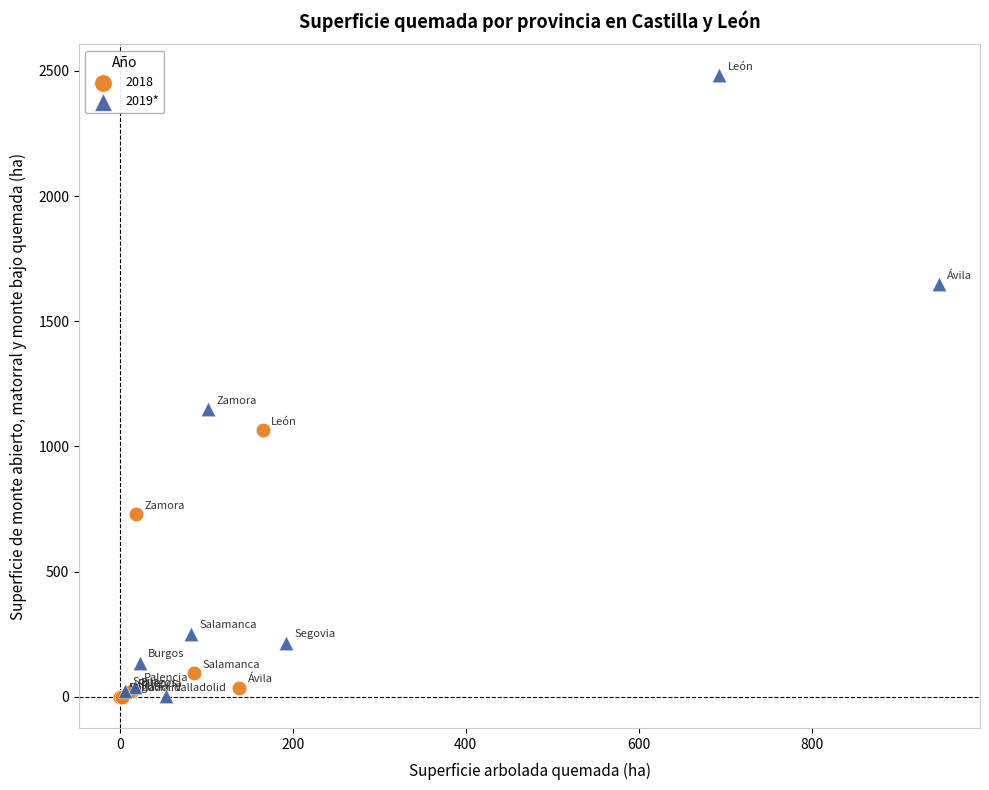

Which series reaches the maximum Y coordinate?

2019*